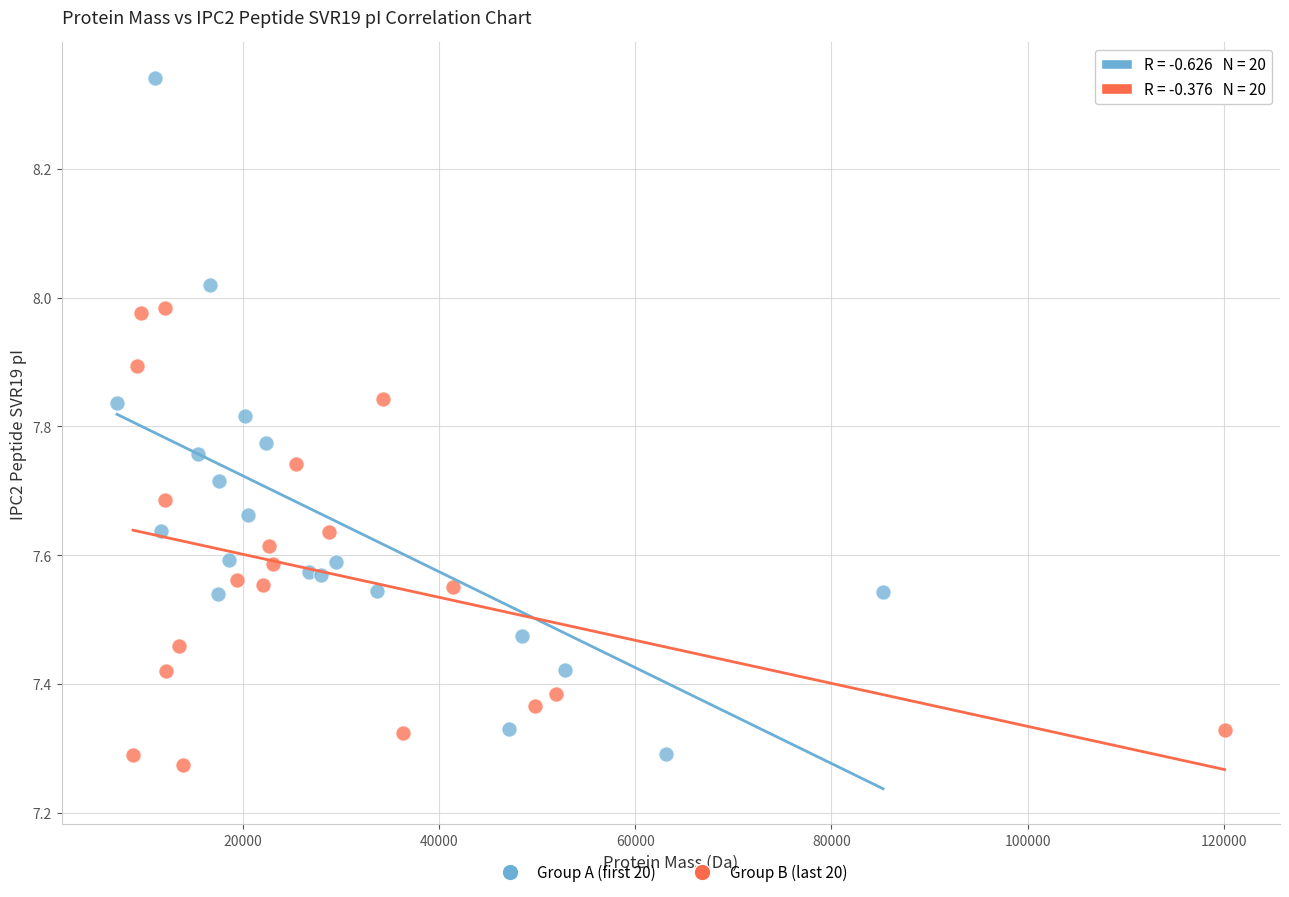

Which series has the widest spread of Y values?

Group A (first 20)